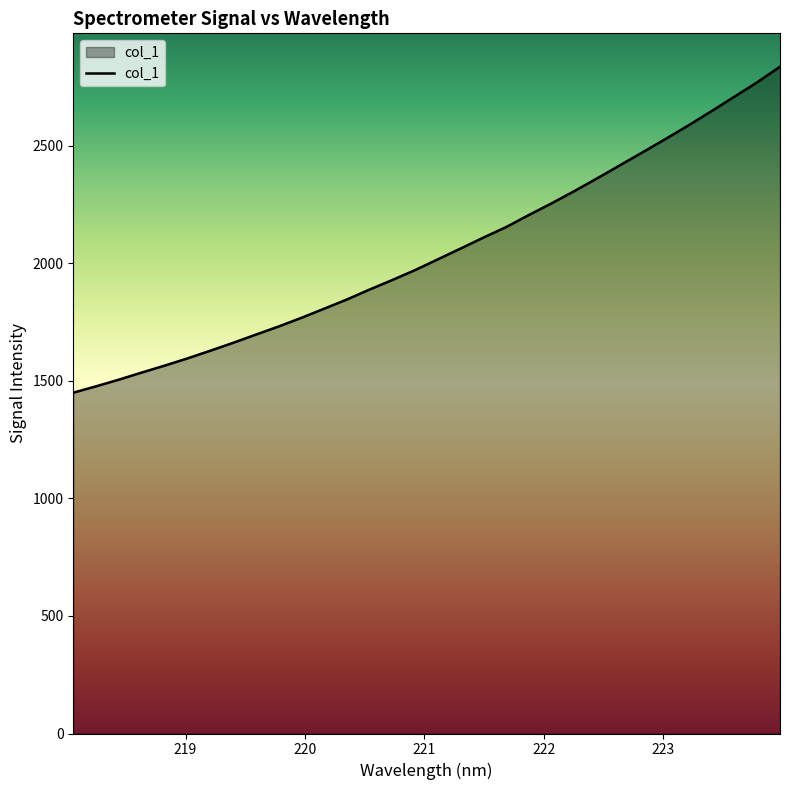

What is the difference between the maximum and minimum values?

1386.3